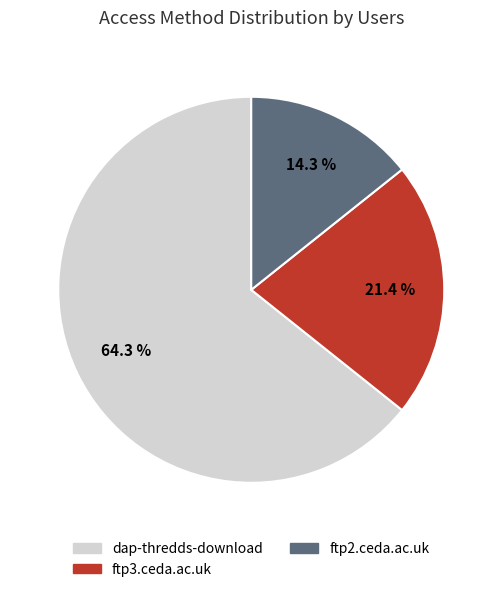

How many slices are in this pie chart?

3